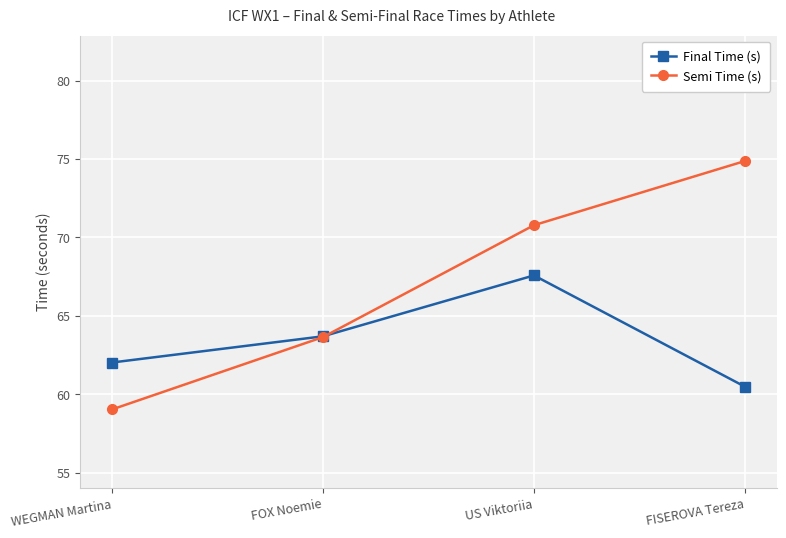

True or false: Final Time (s) has a value of 92.2 at FISEROVA Tereza.

False